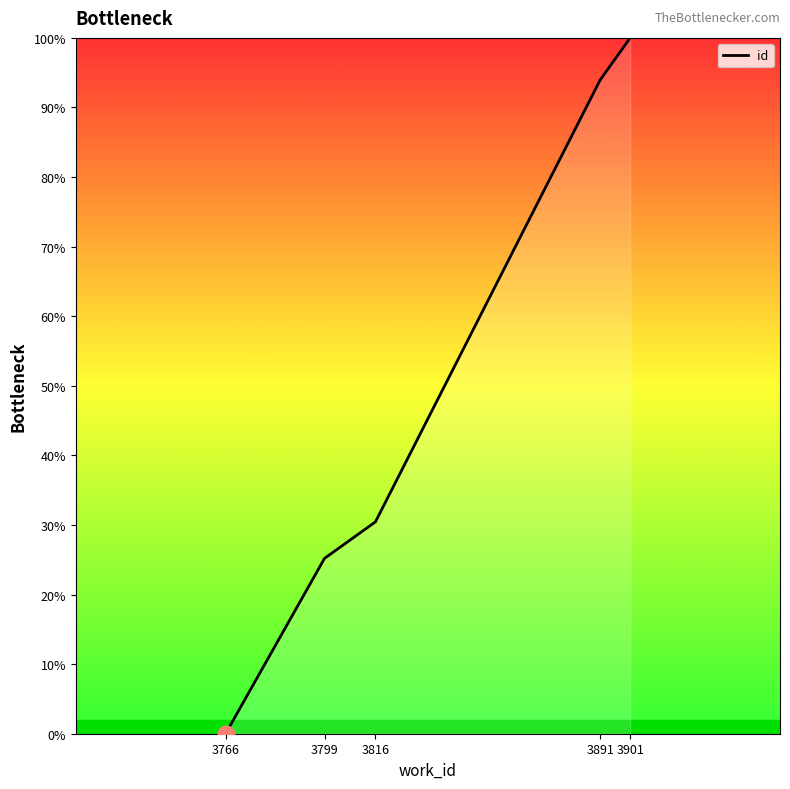

Which category has the lowest value across all series?

3766